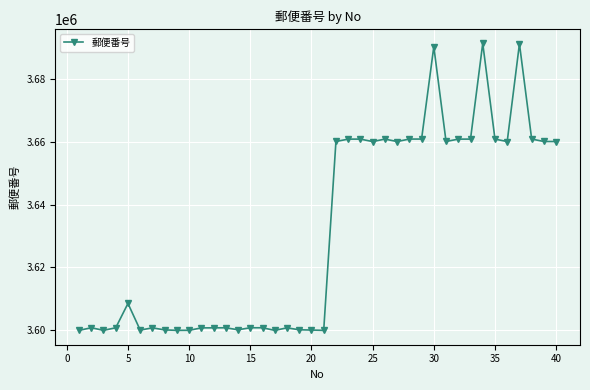

What is the difference between the maximum and minimum values?

91234